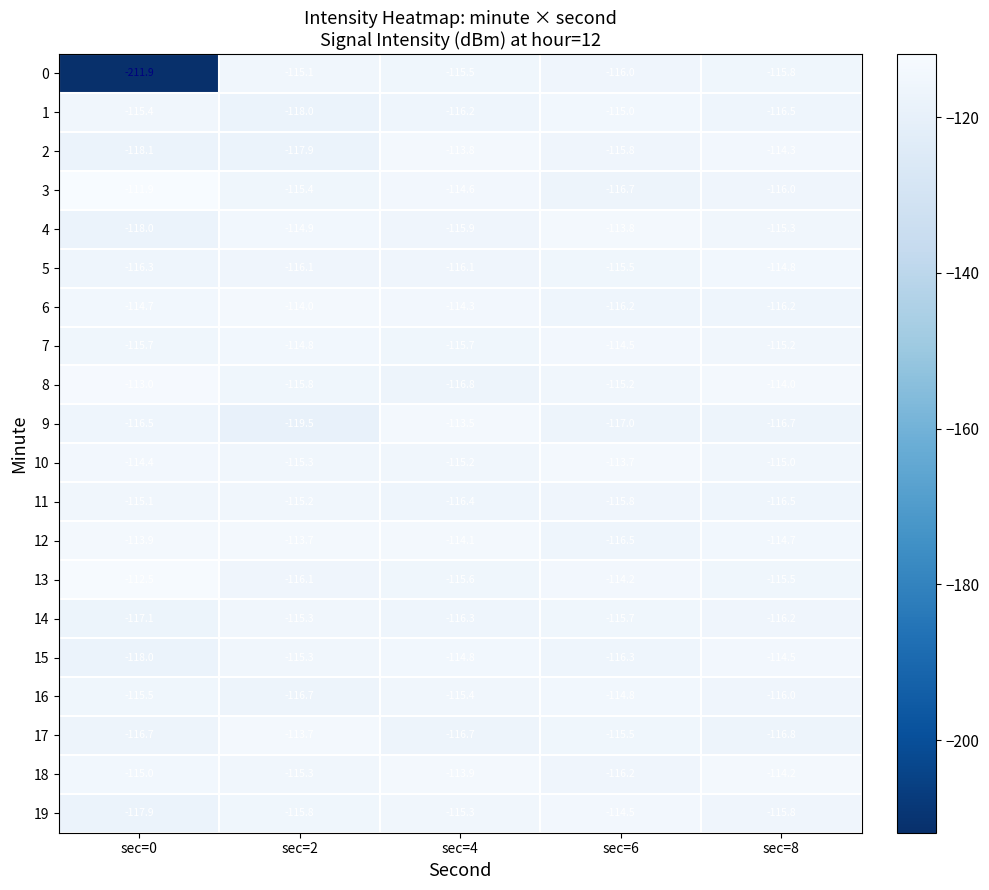

Rank the categories by 1 value from lowest to highest.

sec=2, sec=8, sec=4, sec=0, sec=6